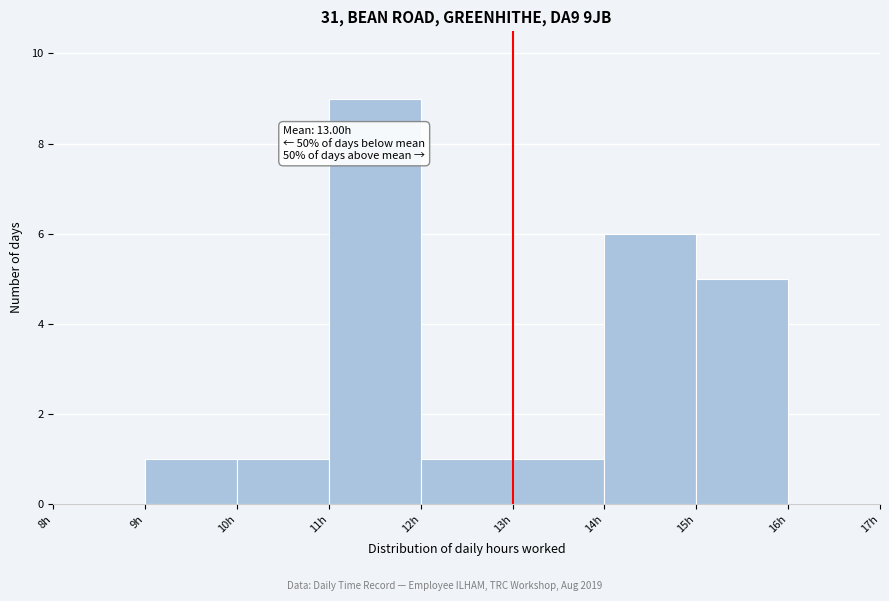

Over which range of the x-axis is the bar tallest?

11 to 12